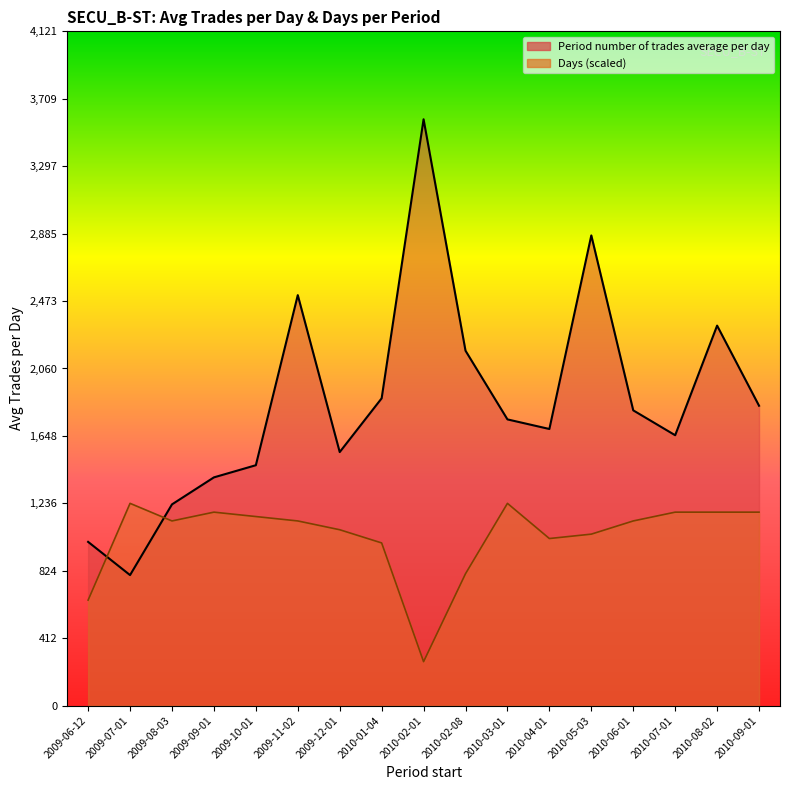

Which category has the highest value across all series?

2010-02-01